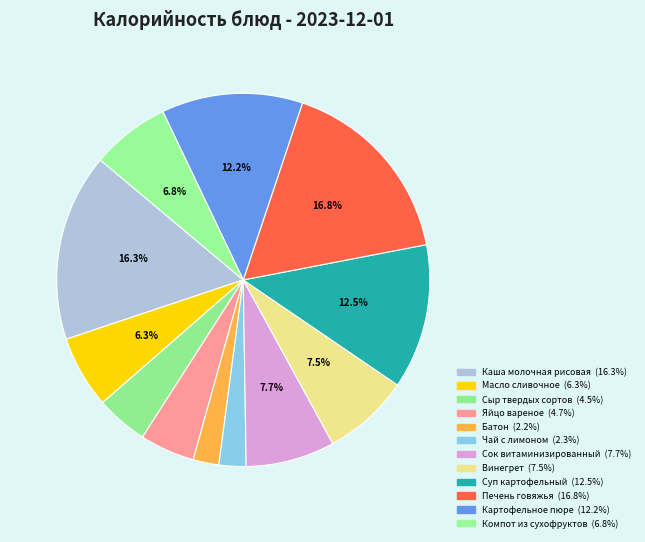

How many segments does this pie chart have?

12